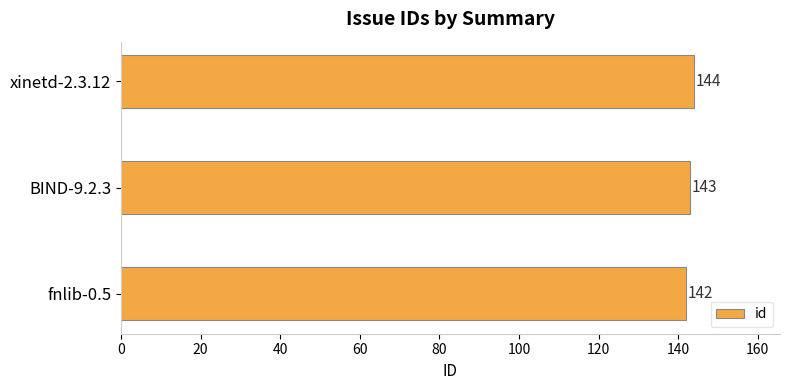

Is it true that the value at xinetd-2.3.12 is 31?

False